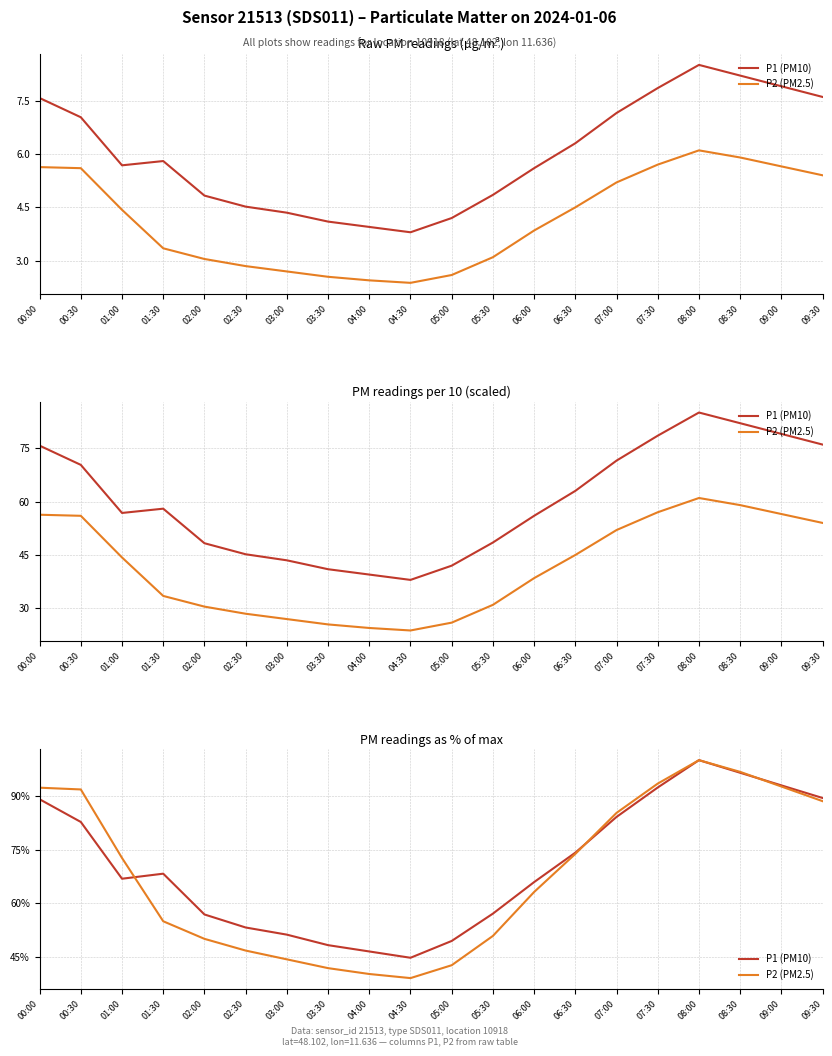

Between 01:00 and 08:00, which series saw the biggest shift?

P1 (PM10)